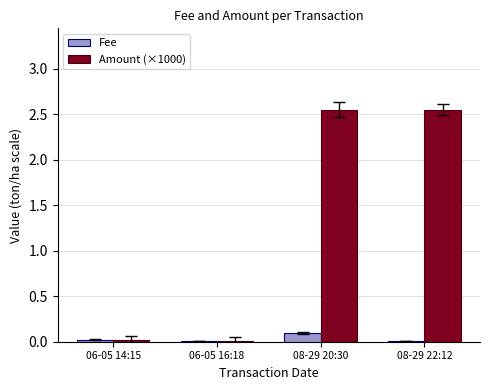

What is the total value across all series at 08-29 20:30?

2.7